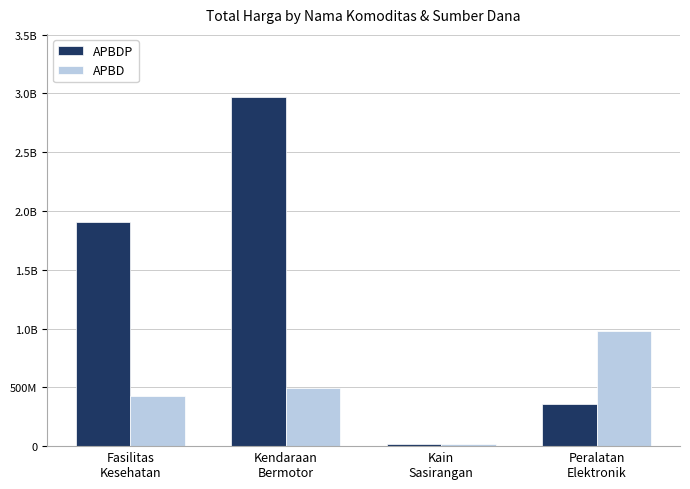

Which category has the lowest value in the APBD series?

Kain
Sasirangan